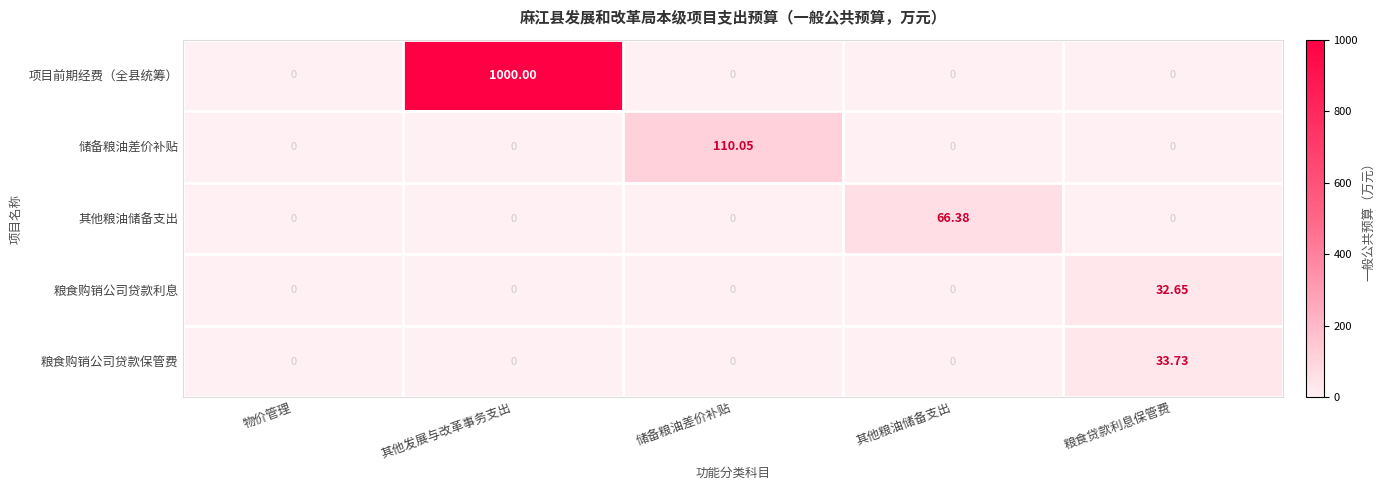

At which category is the sum across all series the highest?

其他发展与改革事务支出